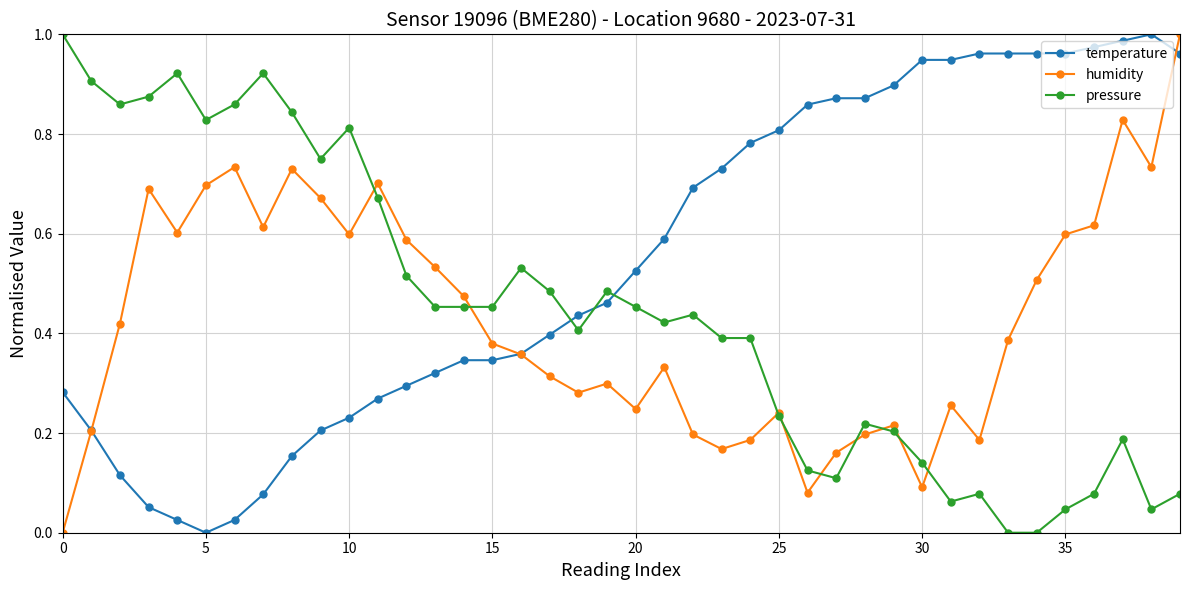

Which series has the largest total across all categories?

temperature